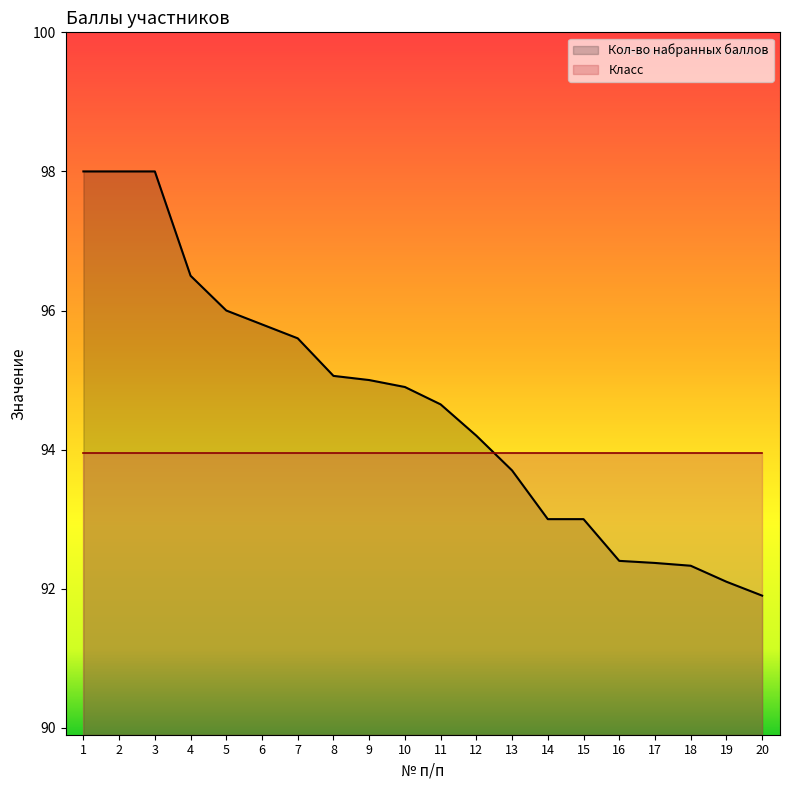

Is it true that the value at 9 is 95.0?

True